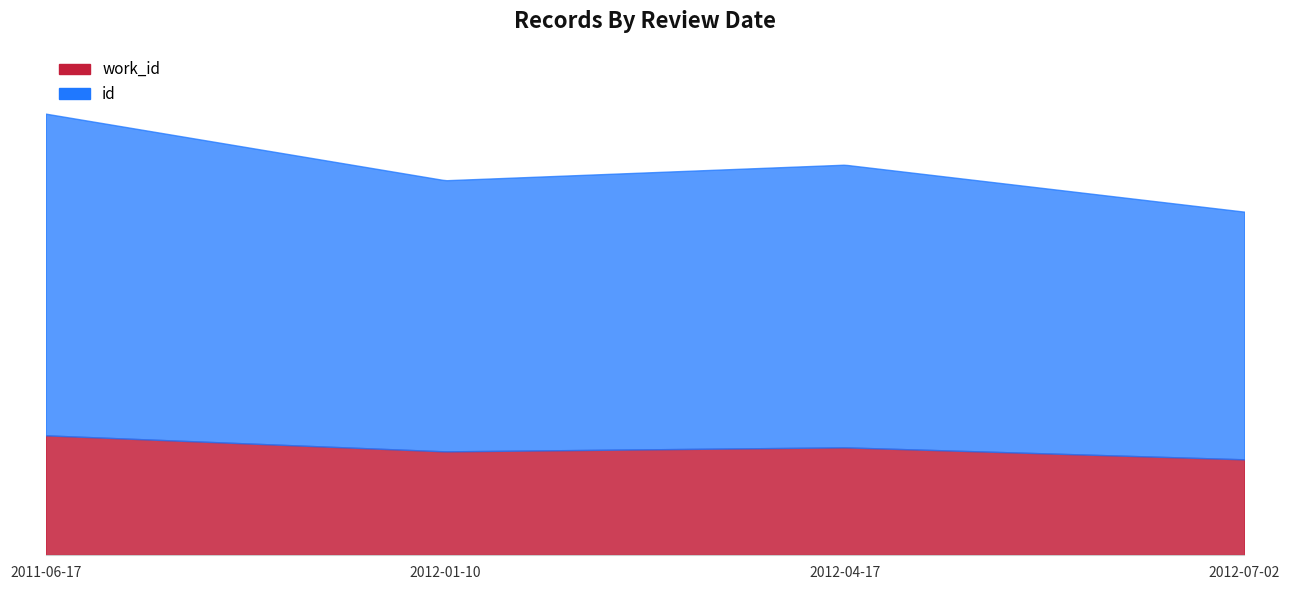

Which series has the widest spread of values?

id